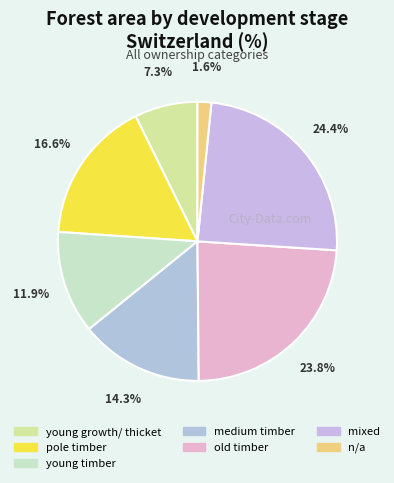

To the nearest percent, what is the difference between the largest and smallest slice percentages?

23%